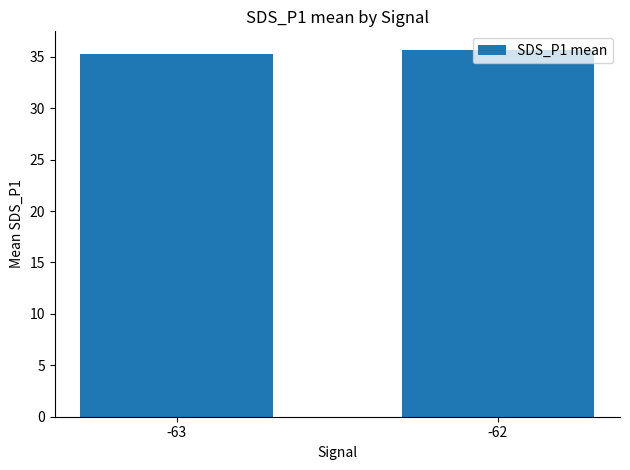

What is the greatest value displayed?

35.7